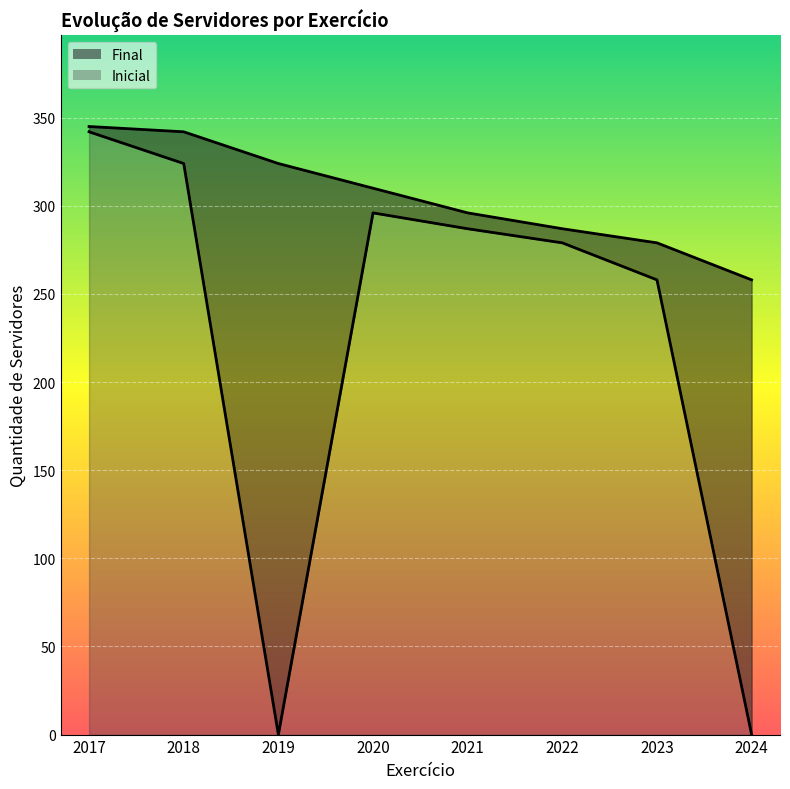

Read the Final value at 2019, to the nearest 5.

325